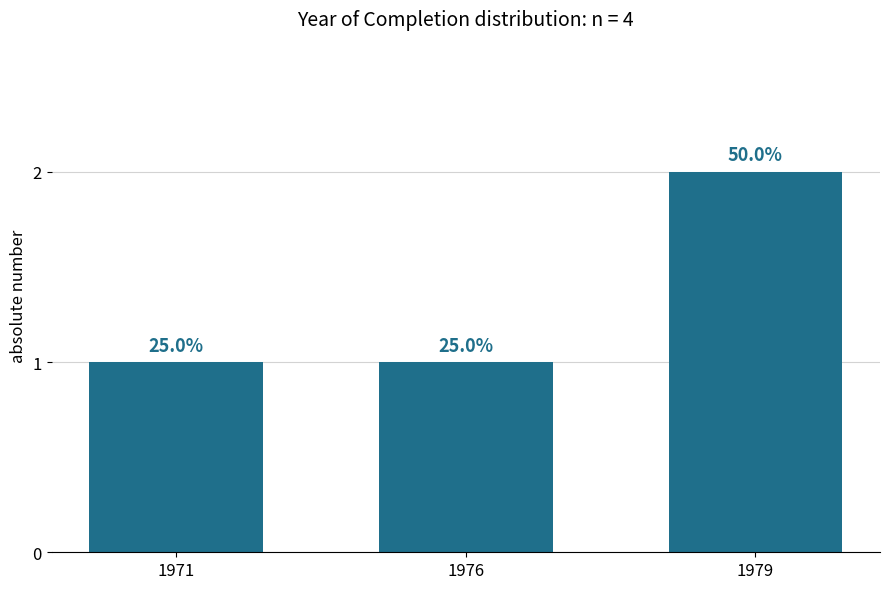

Read the value at 1976.

1